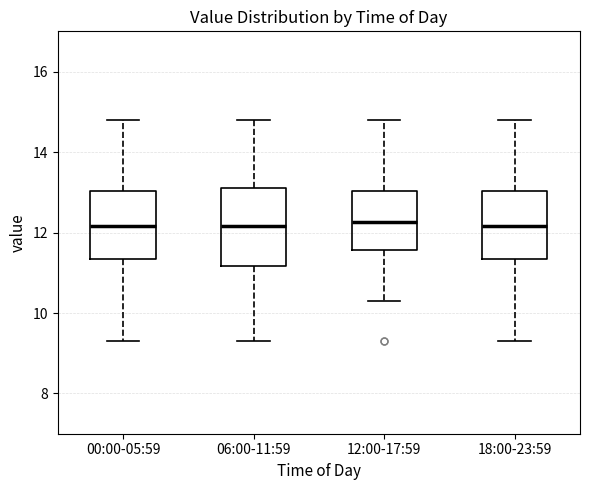

Reading left to right, read every box against the y-axis: the position of its median line, the range the box covers, and the ends of its whiskers. The values are not printed on the chart, so give them approximately, as read against the axis.

00:00-05:59: median 12.2, box 11.4 to 13.0, whiskers 9.4 to 14.8
06:00-11:59: median 12.2, box 11.2 to 13.2, whiskers 9.4 to 14.8
12:00-17:59: median 12.2, box 11.6 to 13.0, whiskers 10.4 to 14.8
18:00-23:59: median 12.2, box 11.4 to 13.0, whiskers 9.4 to 14.8